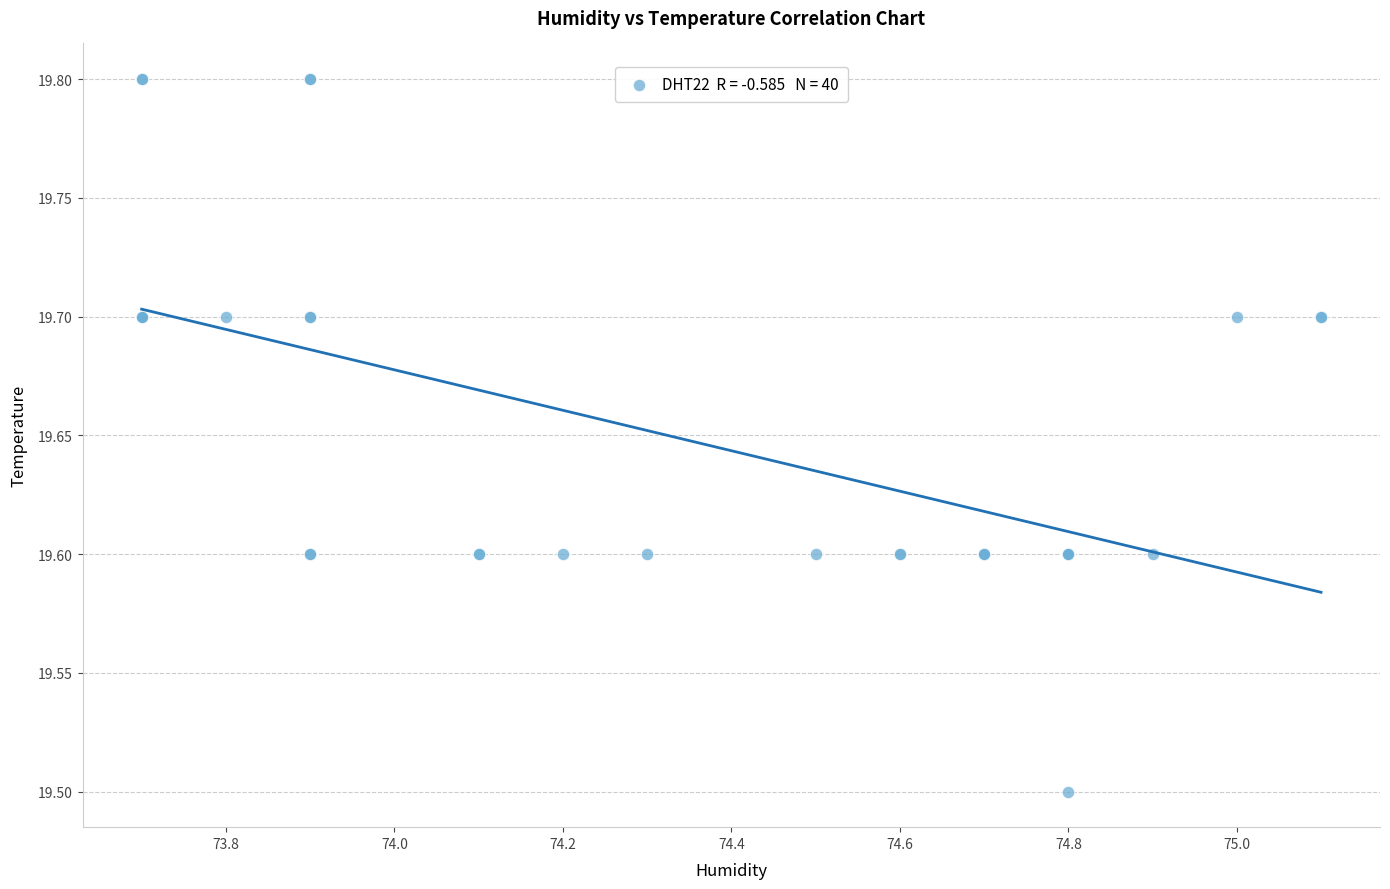

What Y value in the scatter plot is closest to 19?

19.5